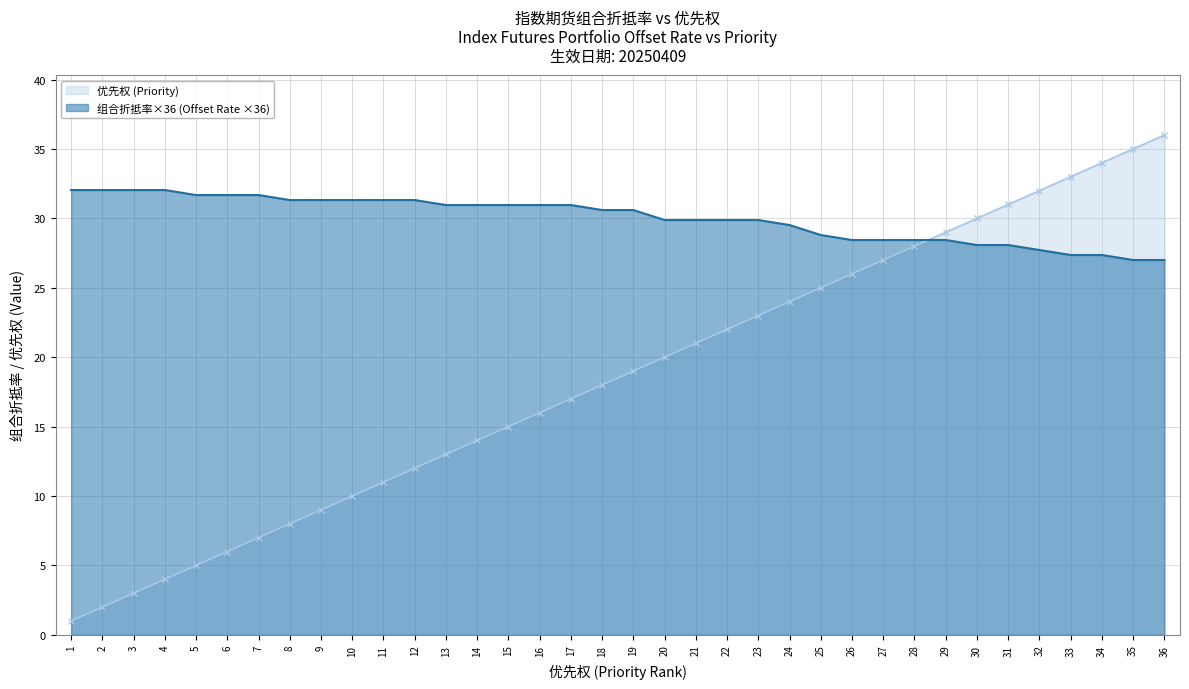

Which category has the lowest value in the 组合折抵率 (Offset Rate) series?

35